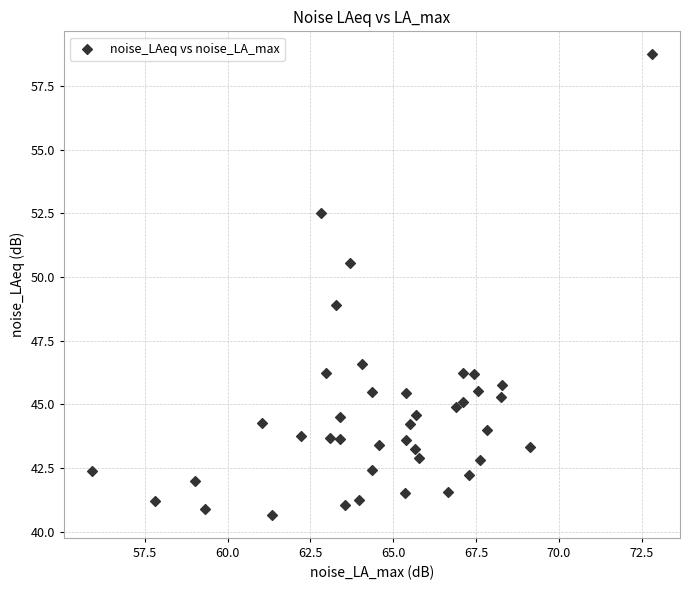

What is the range of Y values (max minus min)?

18.1